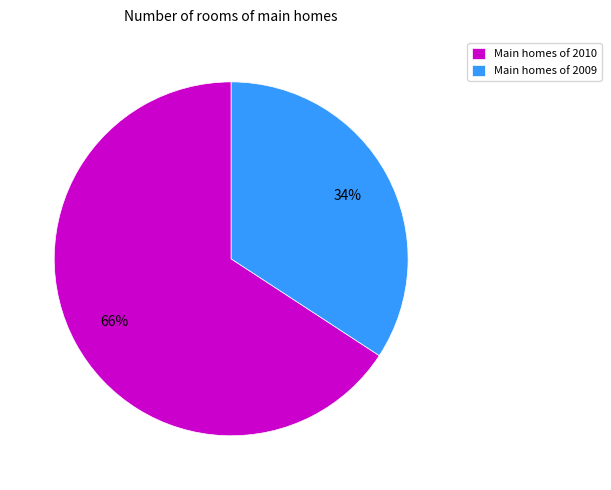

How many segments does this pie chart have?

2